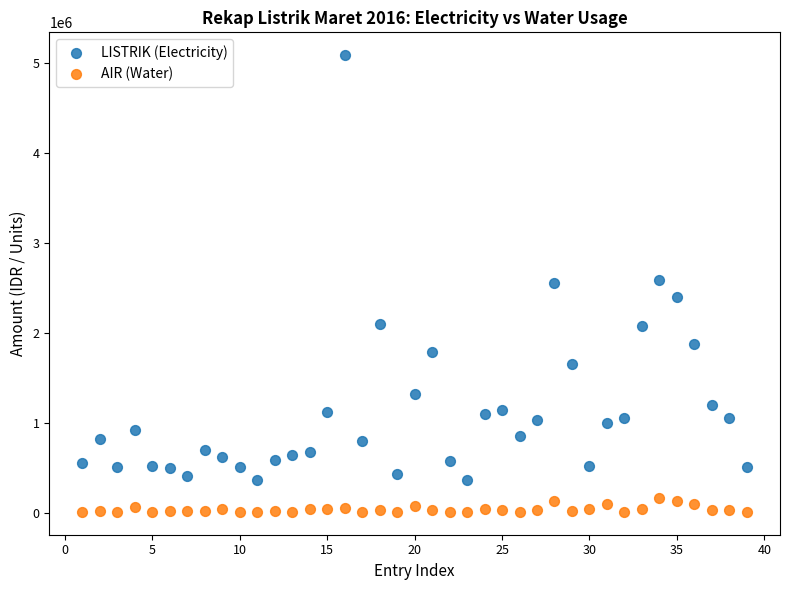

What are all the series names shown in the legend?

LISTRIK (Electricity), AIR (Water)